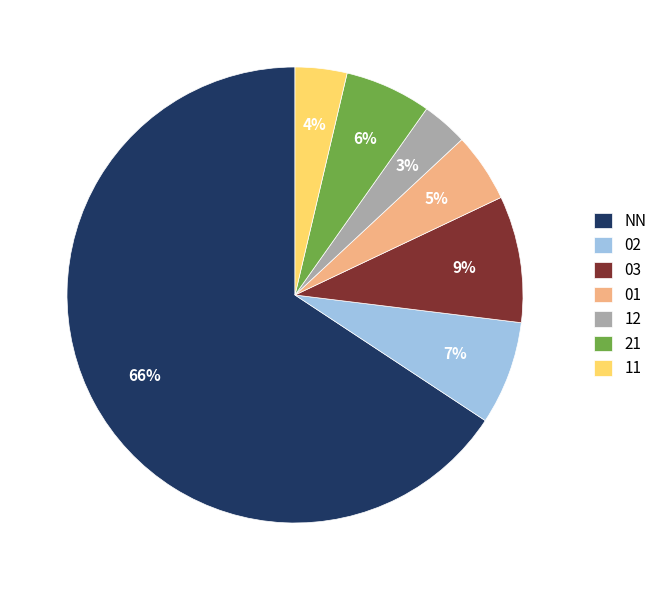

To the nearest percent, what is the combined percentage of NN and 21?

72%